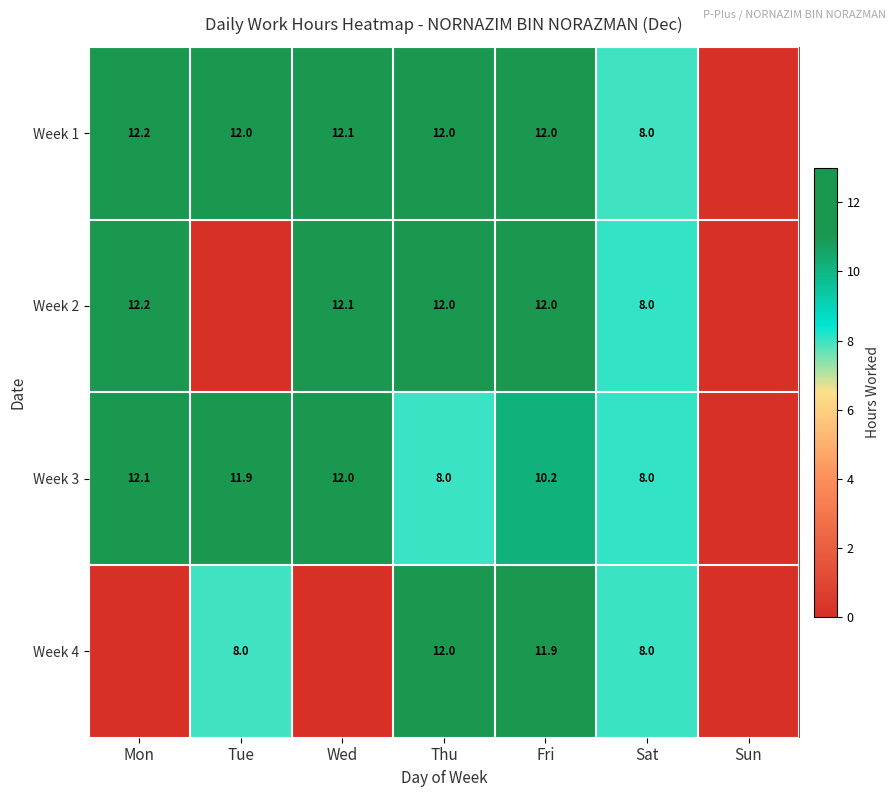

Which label corresponds to the smallest value in the chart?

Sun